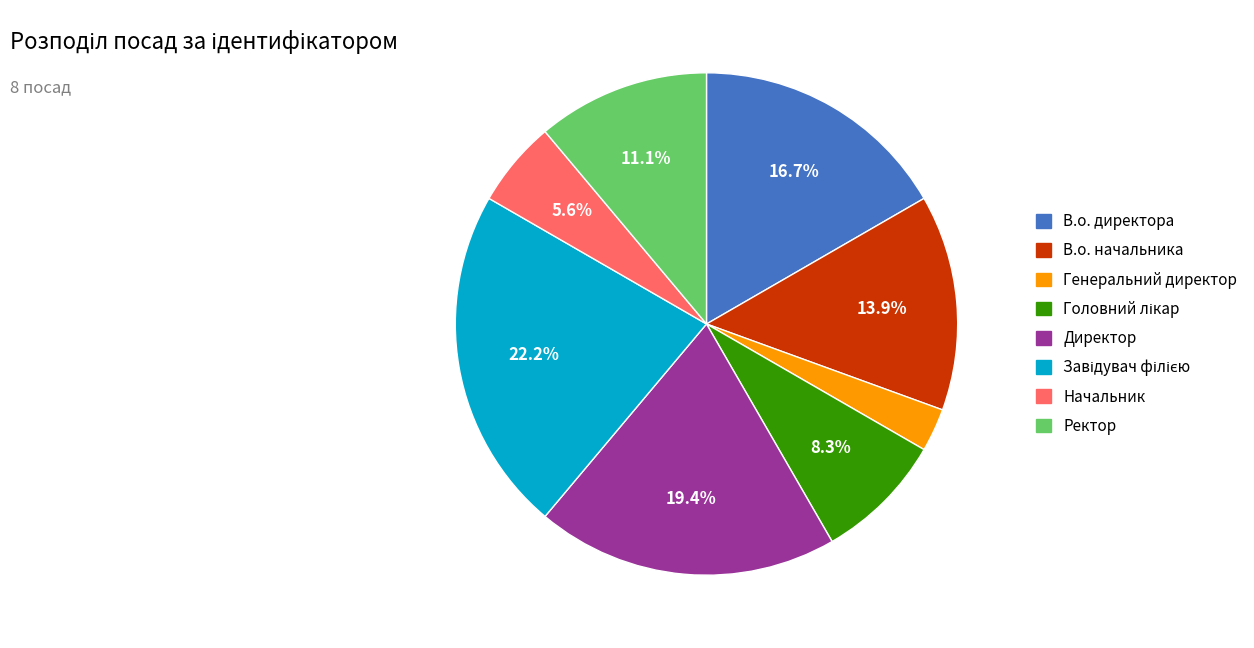

To the nearest percent, what is the combined percentage of Директор and Генеральний директор?

22%